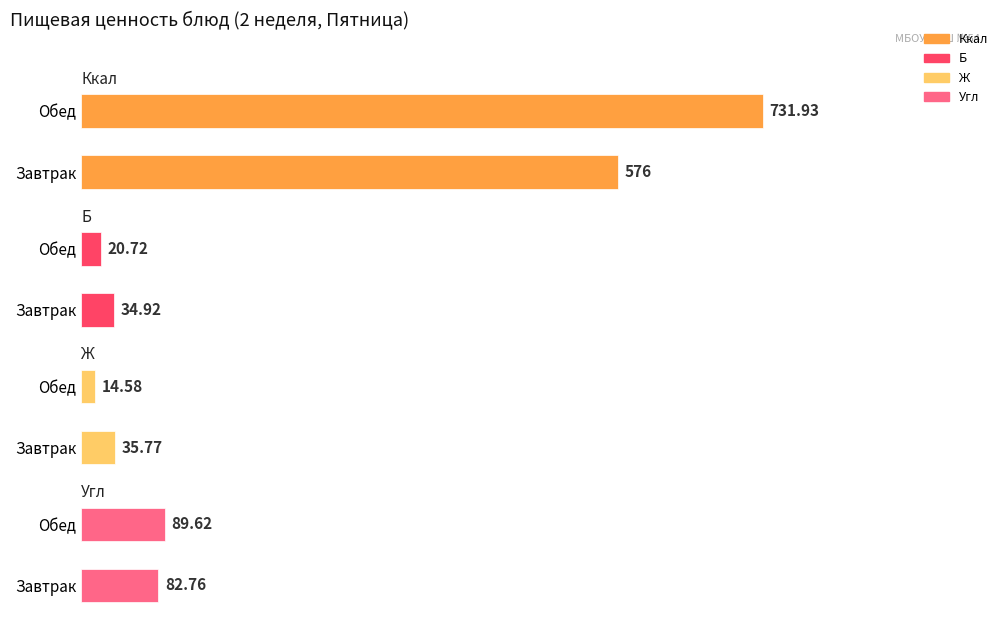

How many data points does each series have?

2